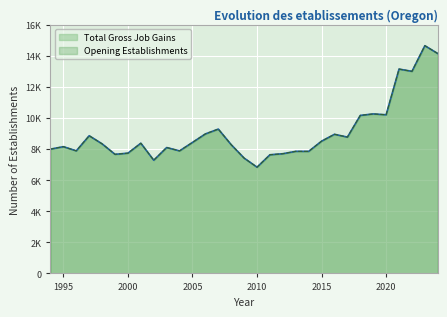

What is the difference between the Opening Establishments values at 1998 and 2009?

918